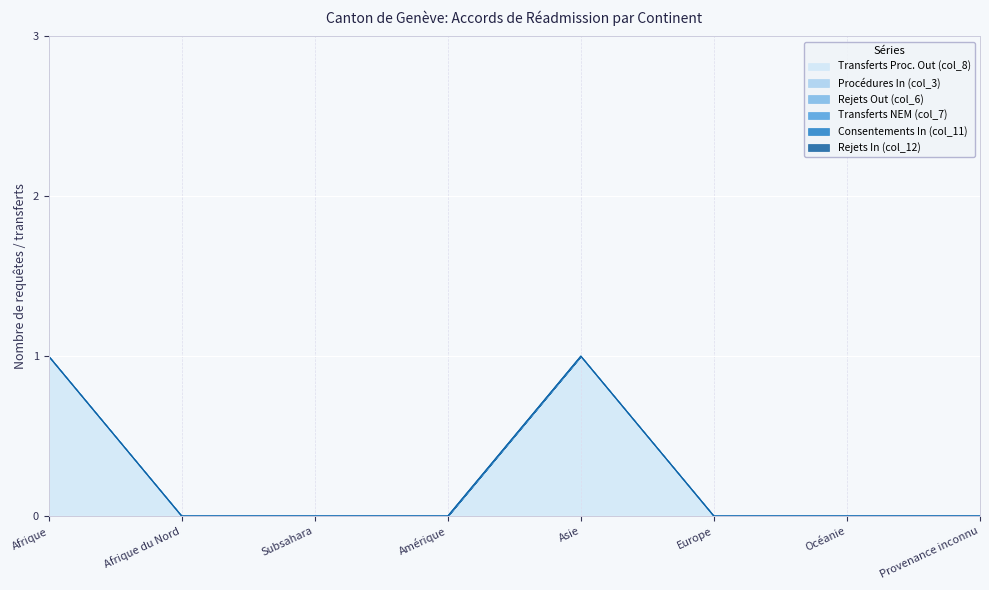

At how many categories does at least one series exceed 0?

2